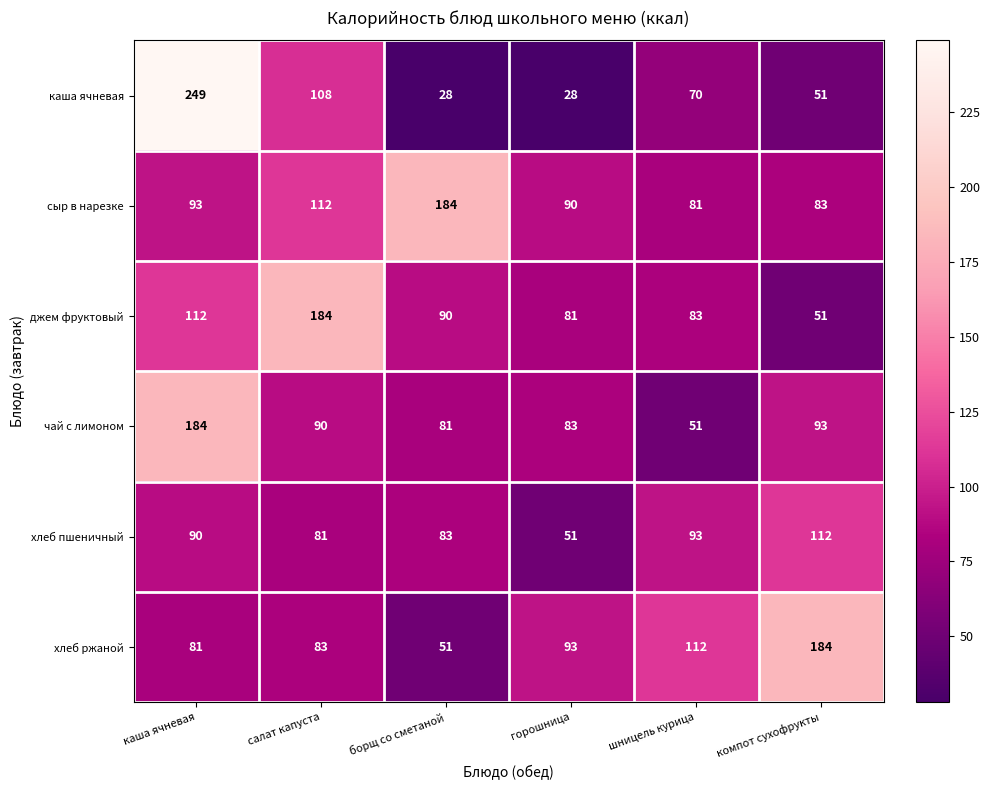

List the labels in order of джем фруктовый value, largest first.

салат капуста, каша ячневая, борщ со сметаной, шницель курица, горошница, компот сухофрукты